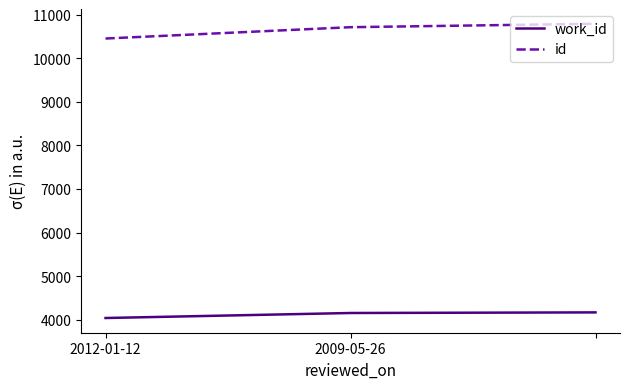

How many lines are shown in the chart?

2